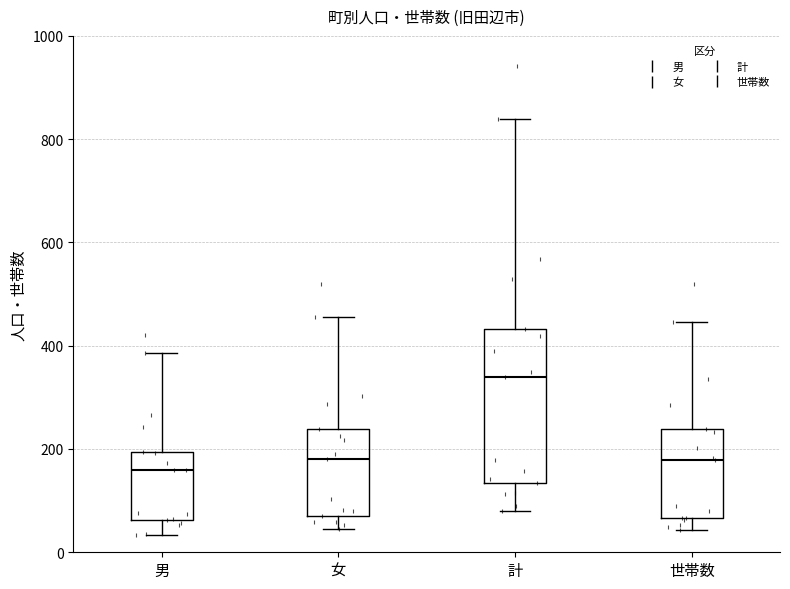

Comparing the boxes themselves (not the whiskers), which one is the tallest?

計